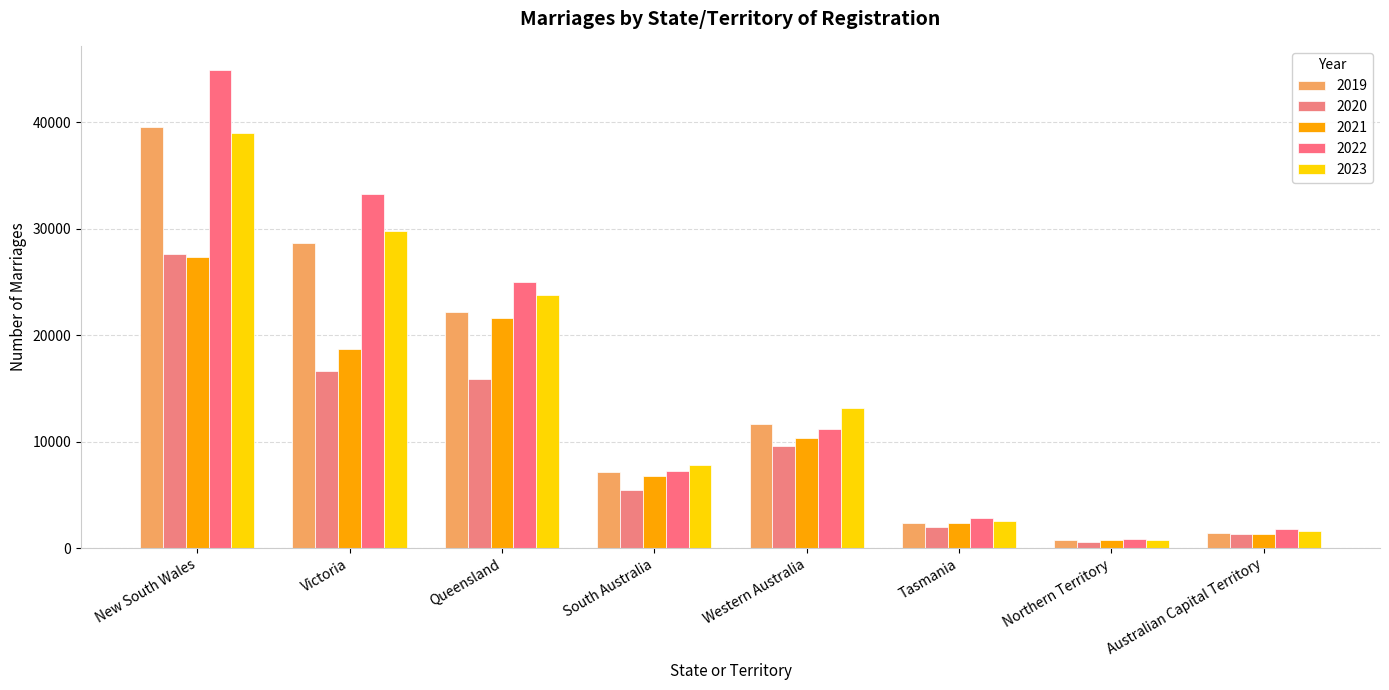

Does the chart contain stacked bars?

No